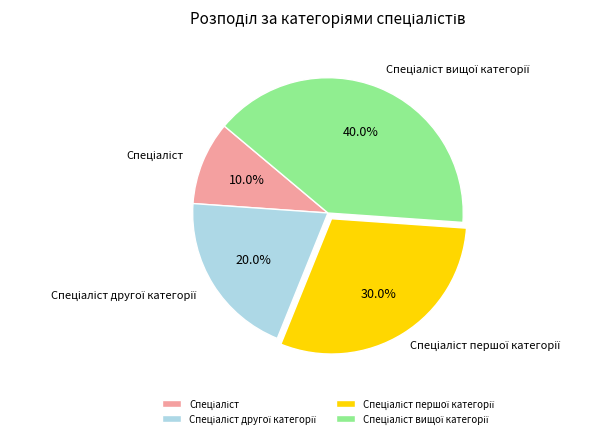

Is there a majority slice in this chart?

No